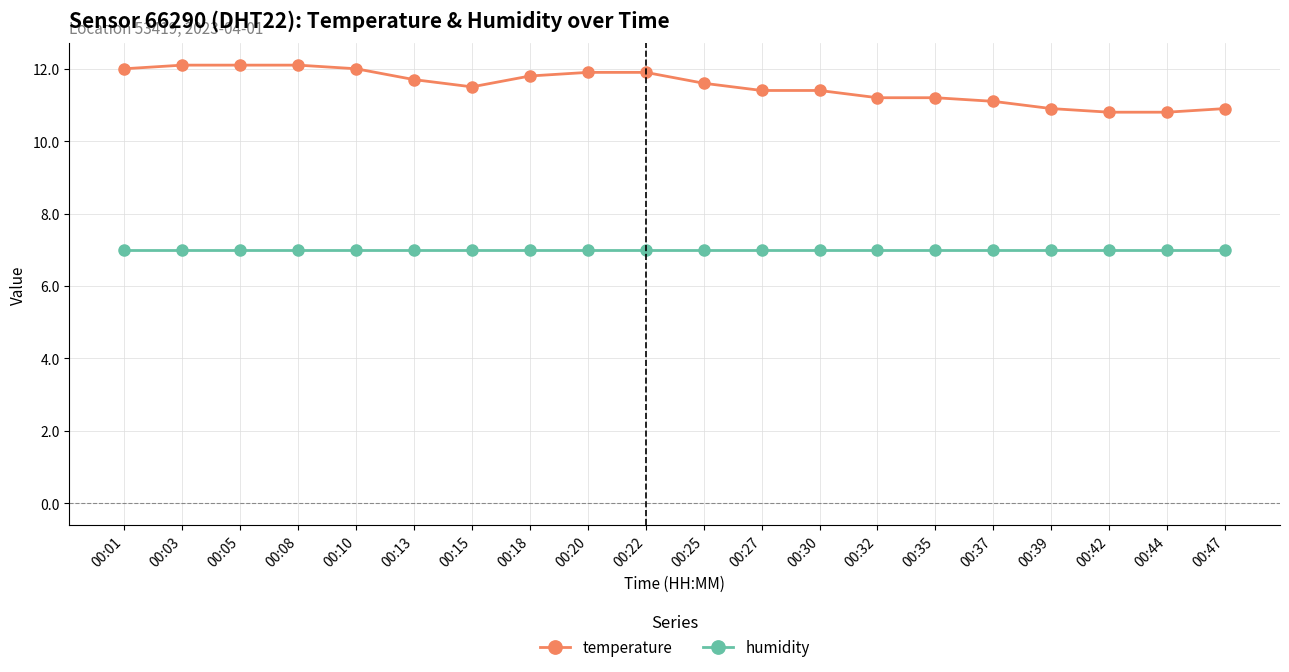

What is the difference between the highest and lowest values at 00:44?

3.8